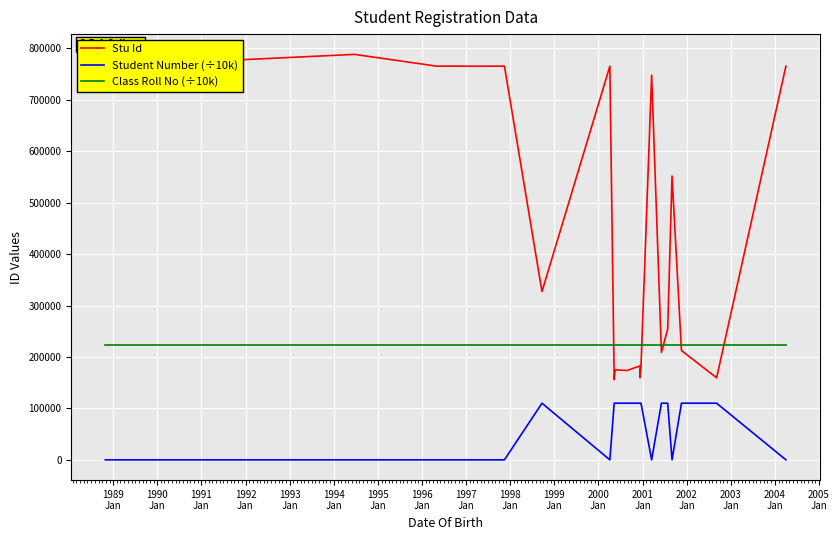

Which series has the widest spread of values?

Stu Id